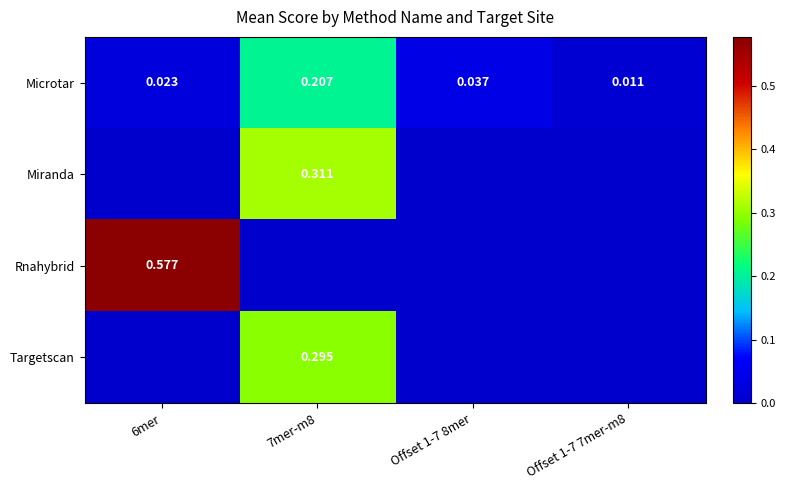

At how many categories does at least one series exceed 0?

4